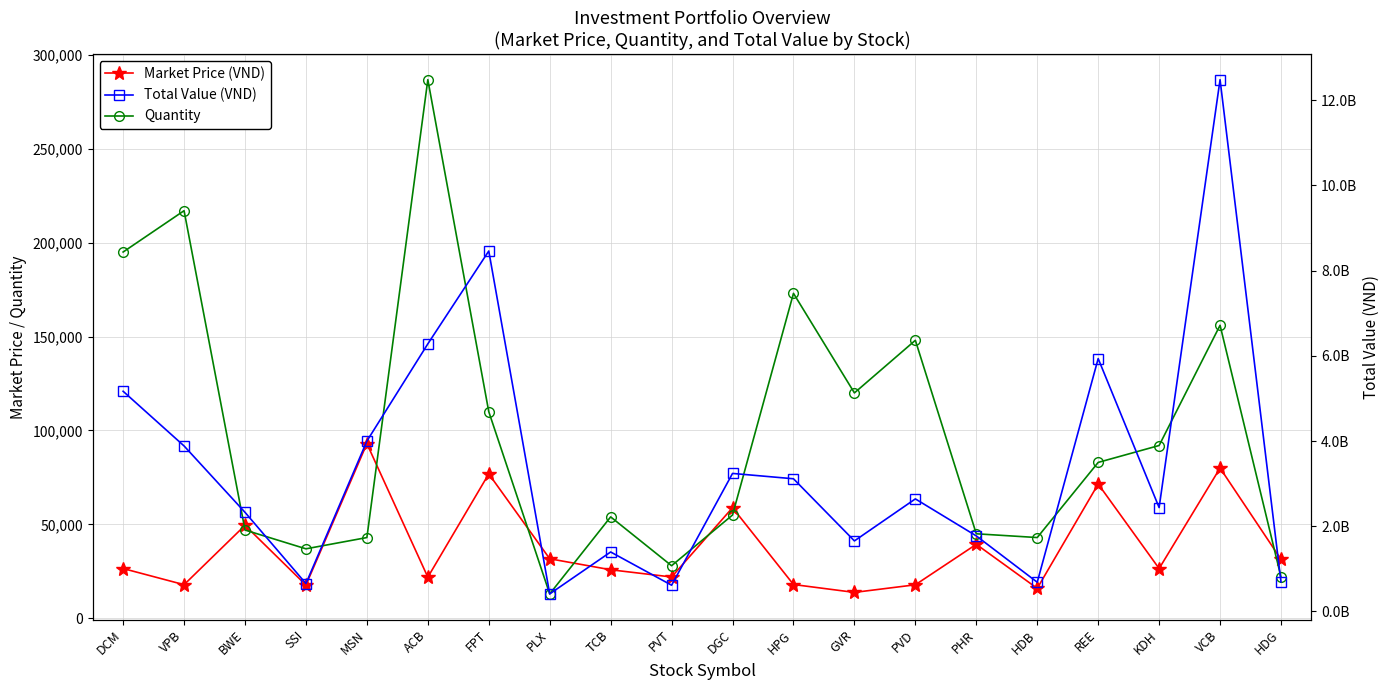

What is the difference between the second highest and minimum values in the Market Price (VND) series?

66200